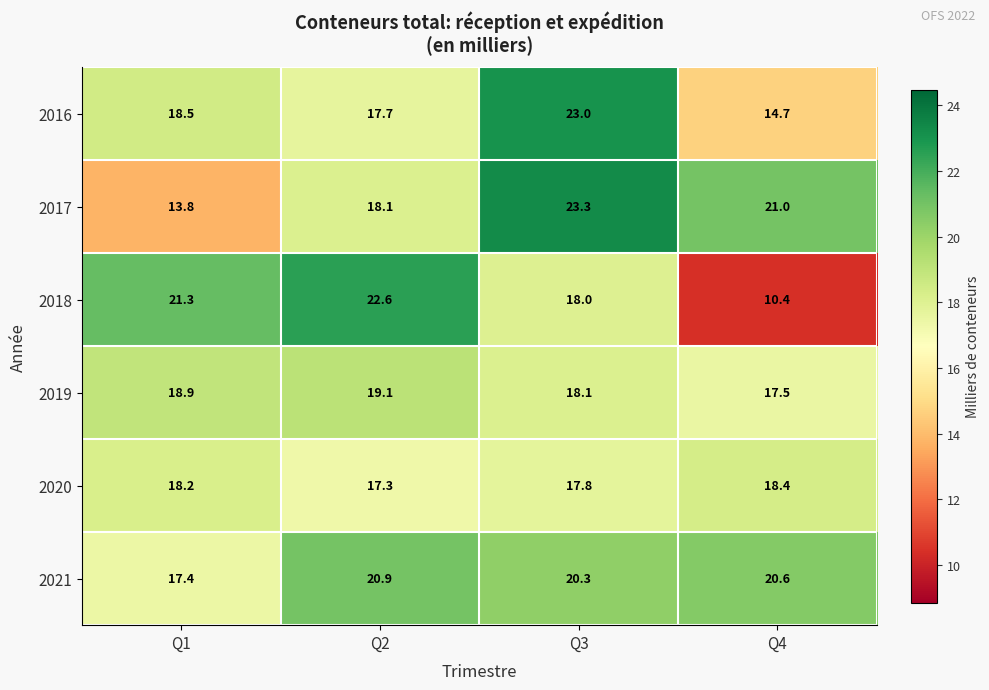

At which category is the sum across all series the highest?

Q3